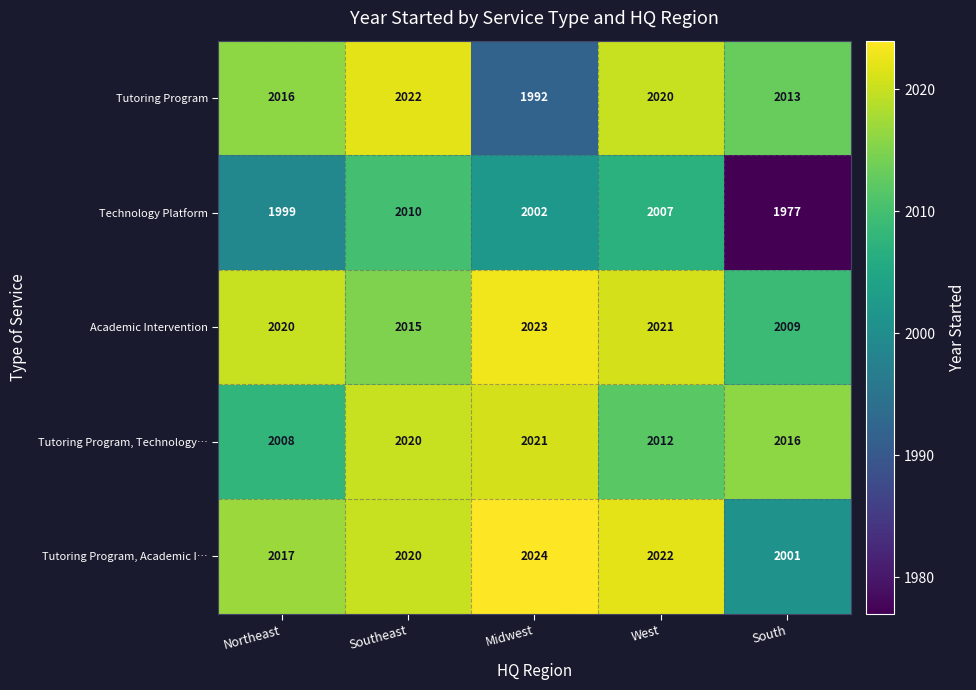

Reading left to right, what are all the values shown in this chart?

Tutoring Program: 2016	2022	1992	2020	2013
Technology Platform: 1999	2010	2002	2007	1977
Academic Intervention: 2020	2015	2023	2021	2009
Tutoring Program, Technology…: 2008	2020	2021	2012	2016
Tutoring Program, Academic I…: 2017	2020	2024	2022	2001